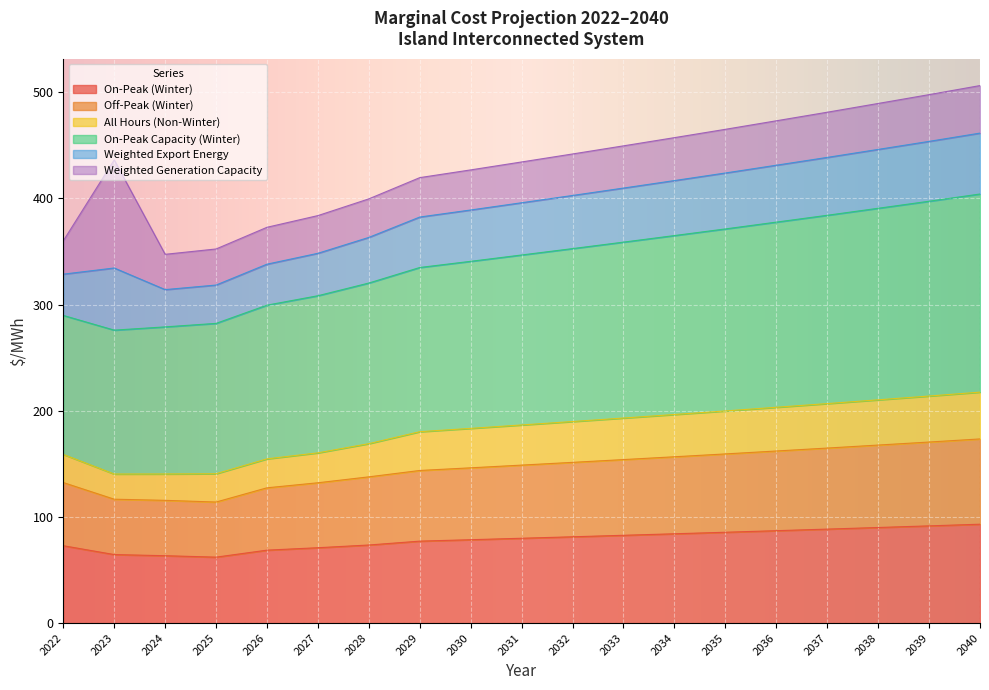

Which has a higher value, 2026 or 2038?

2038